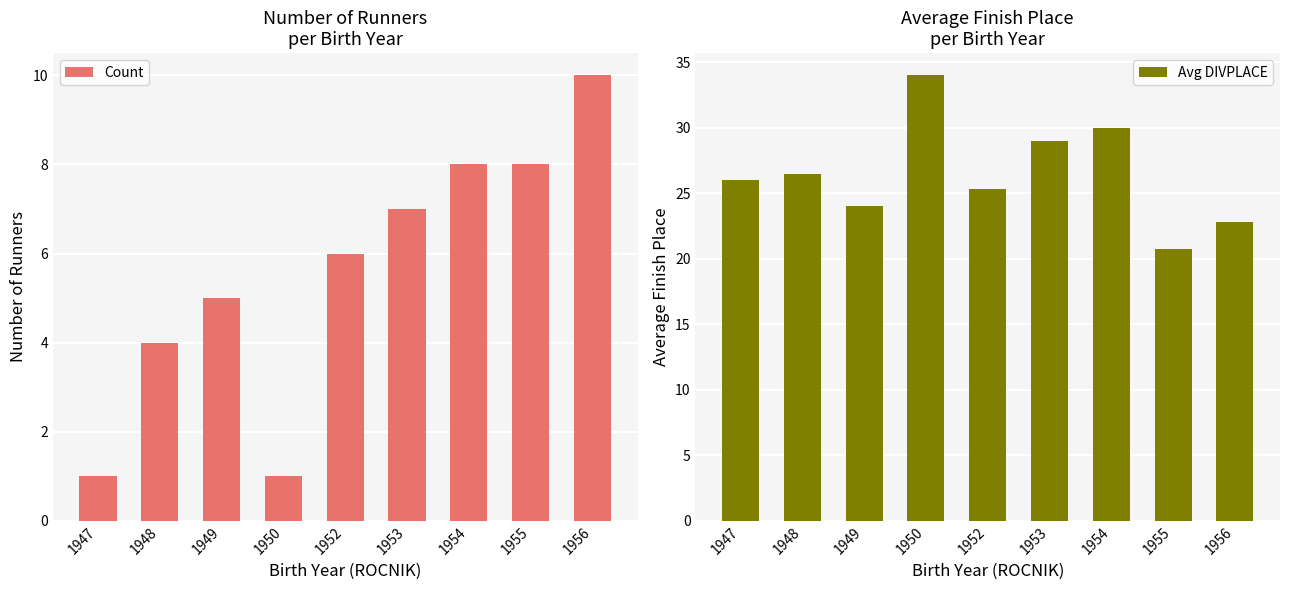

The value of Avg DIVPLACE at 1948 is 26.5. True or false?

True